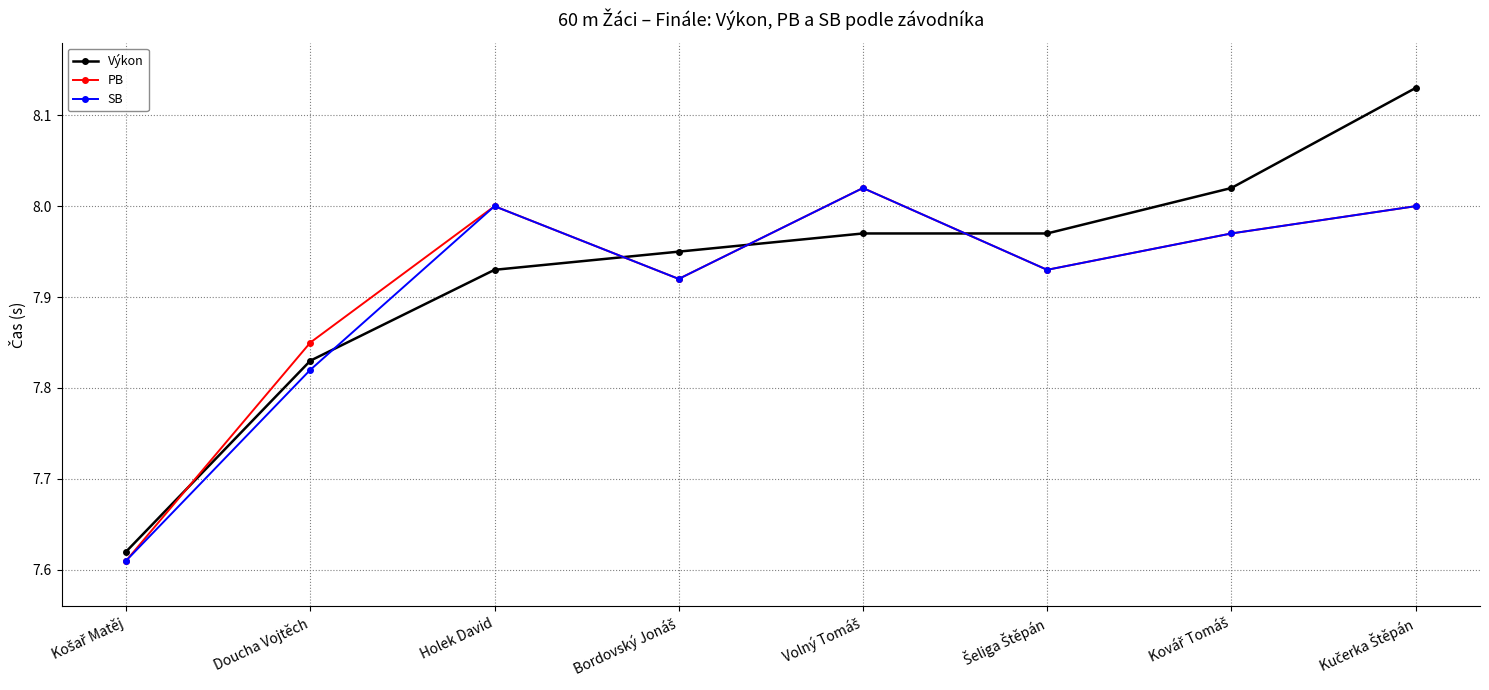

What is the sum of all Výkon values?

63.4